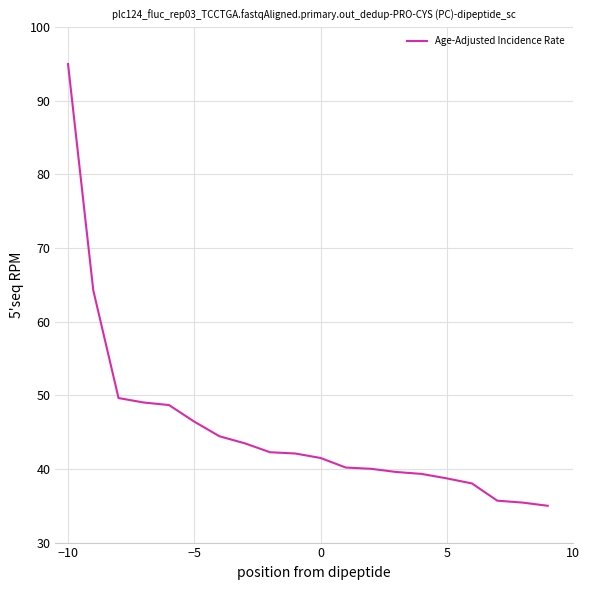

What is the difference between the maximum and minimum values?

60.0